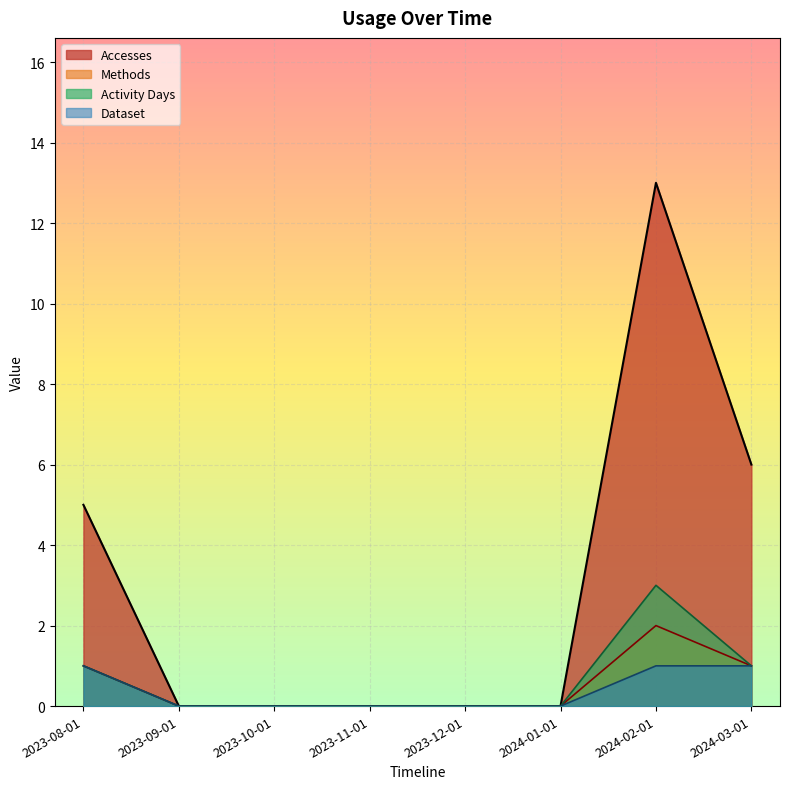

The Accesses series shows 6 at 2024-03-01. True or false?

True